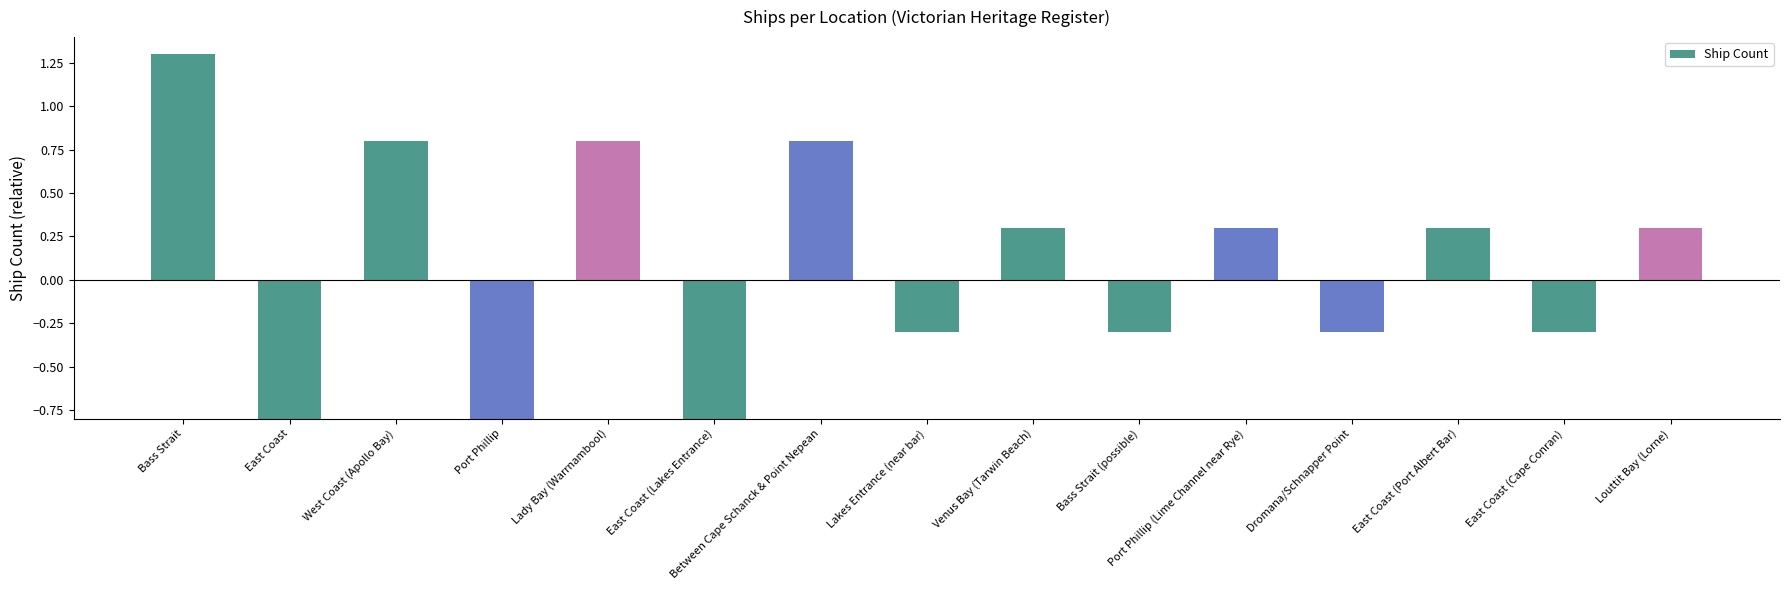

What is the label of the 13th bar from the right?

West Coast (Apollo Bay)